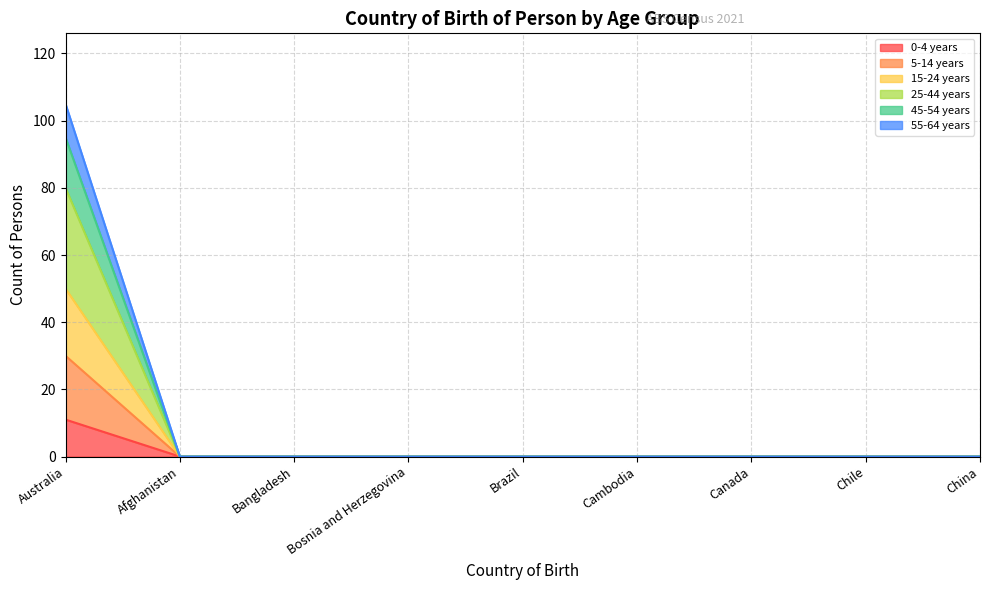

The 0-4 years series shows 0 at Chile. True or false?

True